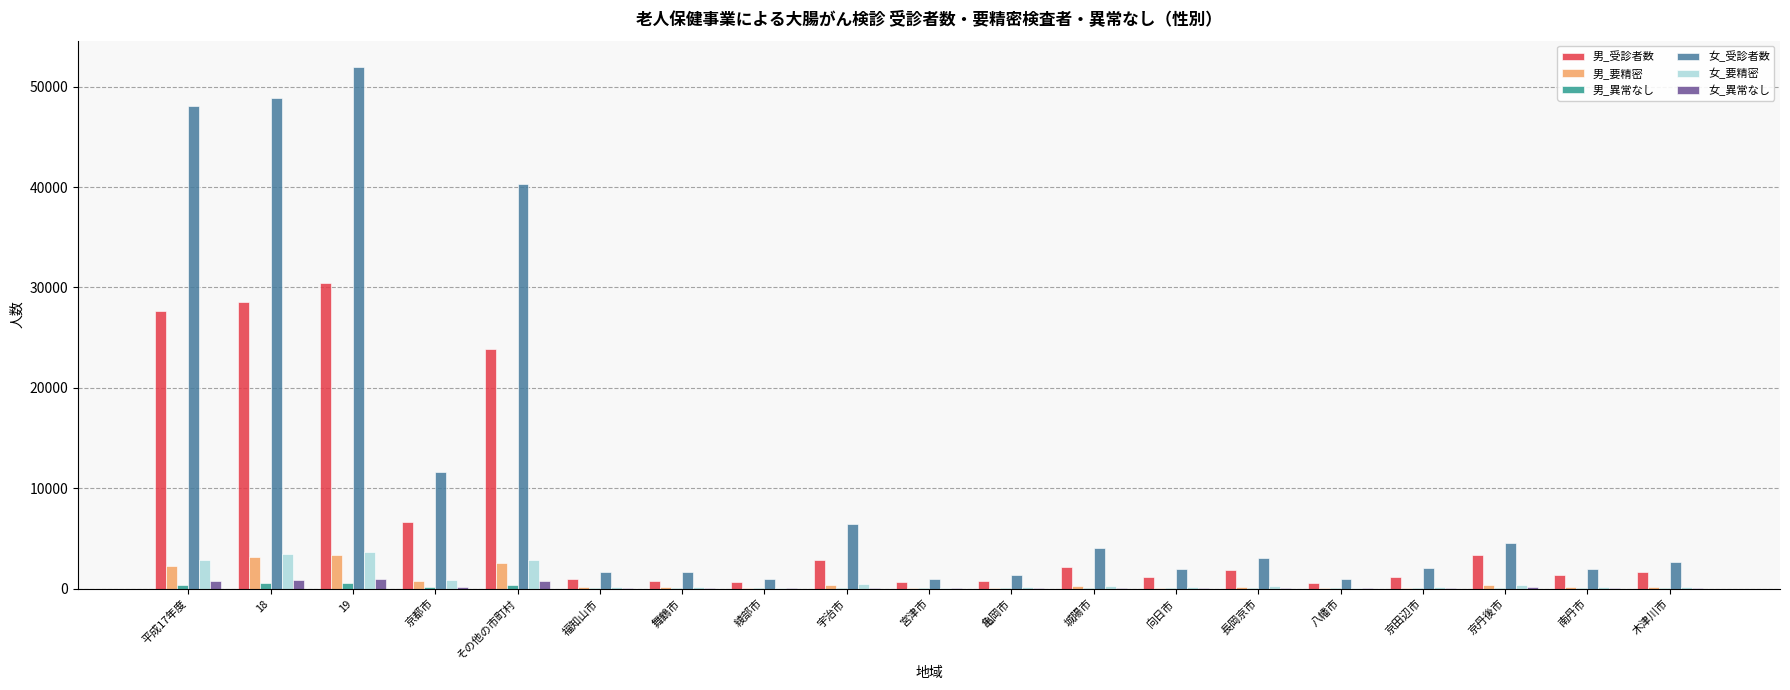

Read the 女_異常なし value at 京都市.

199